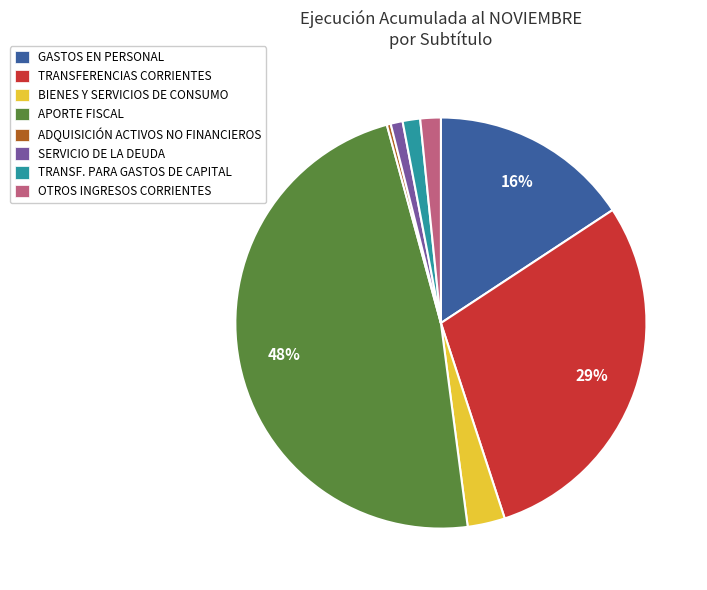

How many segments does this pie chart have?

8